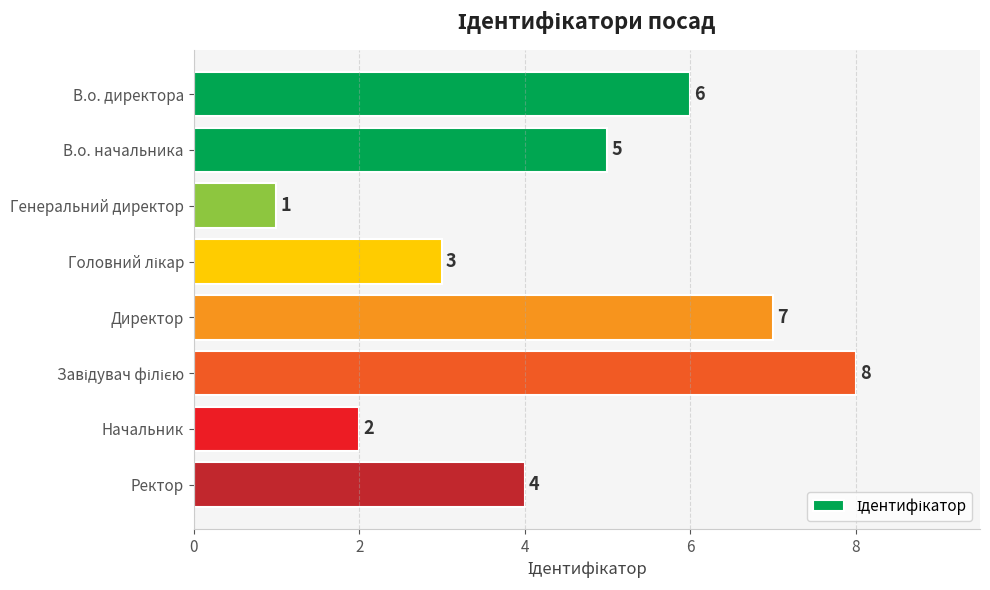

How many values are between 3 and 7?

5